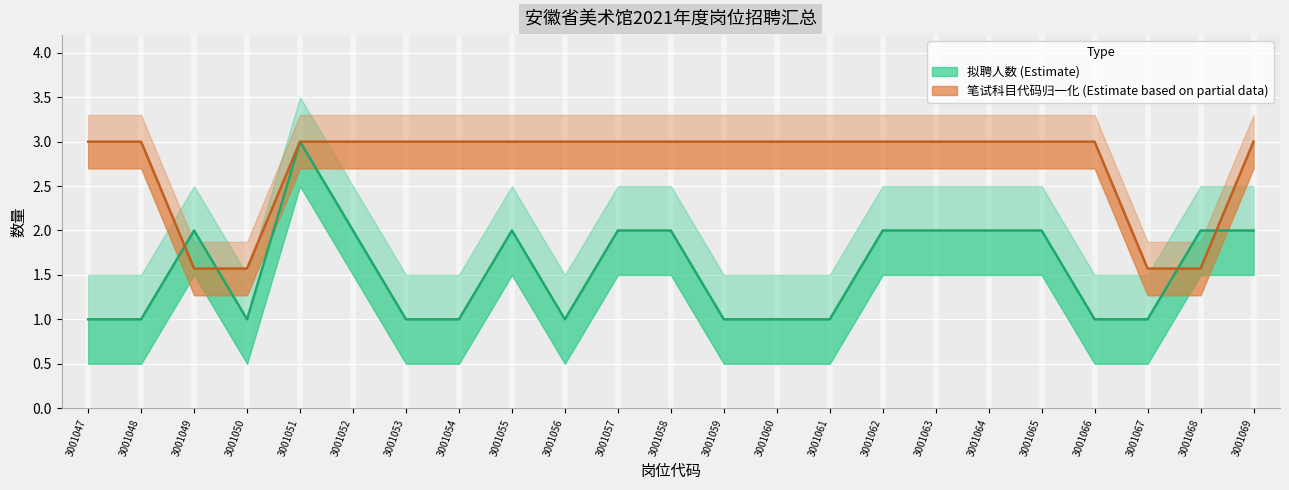

Rank the series by their maximum value, from lowest to highest.

拟聘人数 (Estimate), 笔试科目代码(归一化) (Estimate based on partial data)